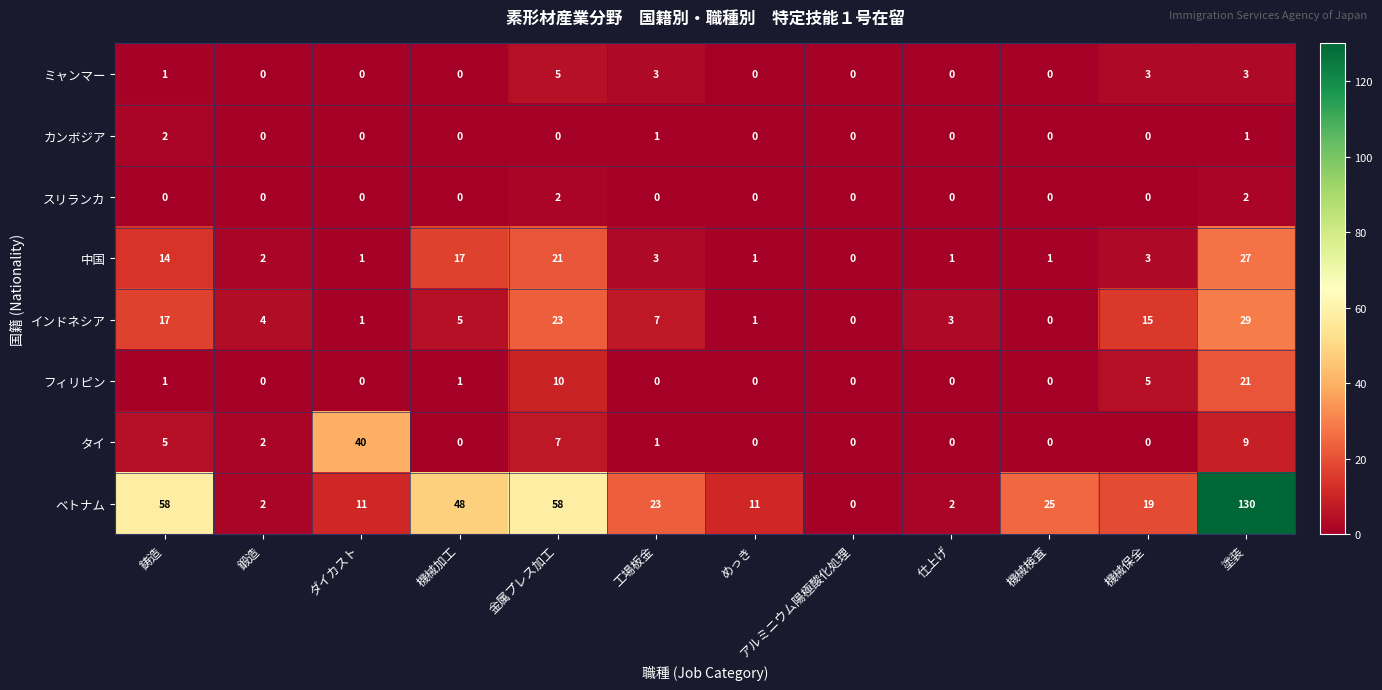

What is the difference between the 中国 values at 金属プレス加工 and 鍛造?

19